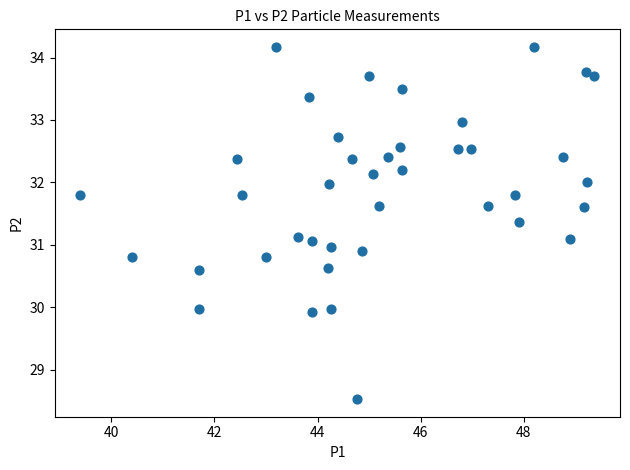

What is the range of Y values (max minus min)?

5.6